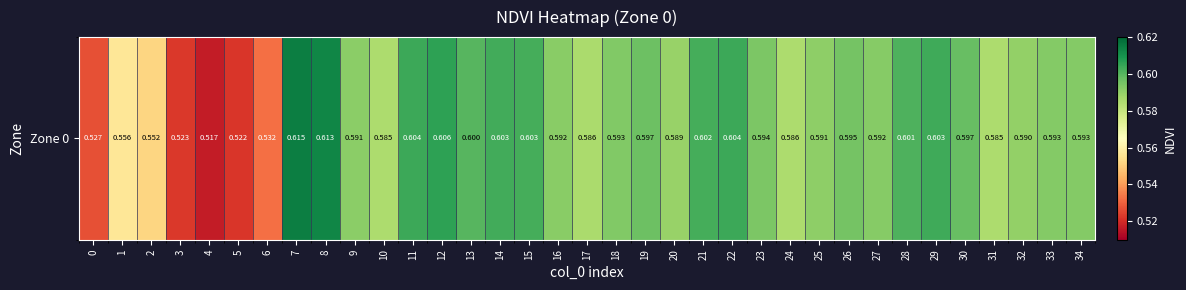

What is the average value?

0.6